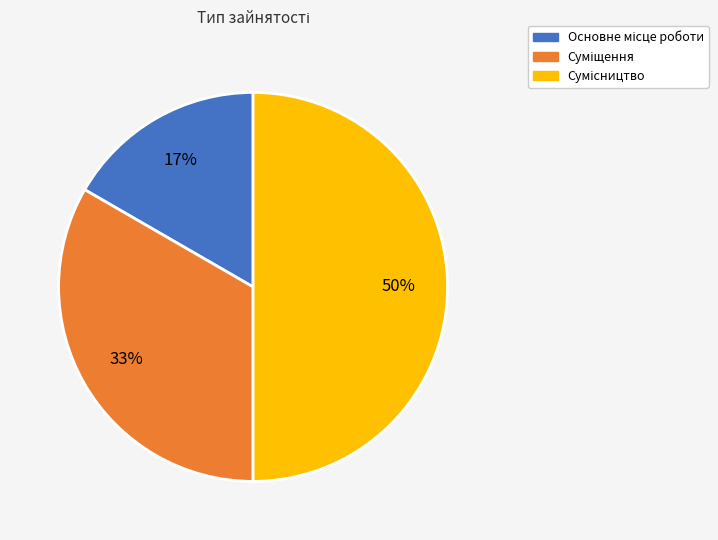

To the nearest percent, what is the difference between the largest and smallest slice percentages?

33%